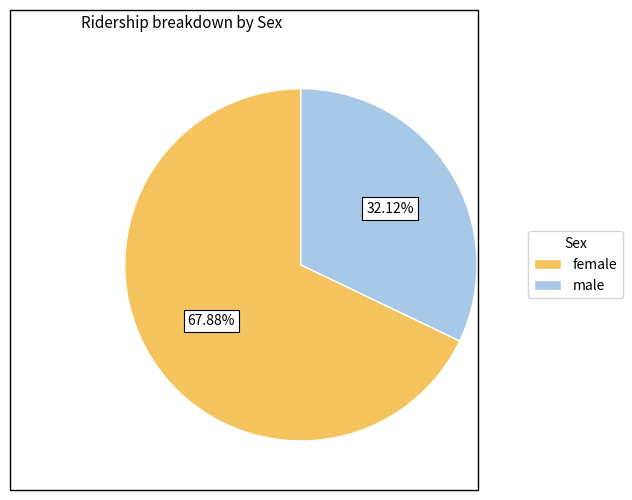

Which has a higher value, female or male?

female